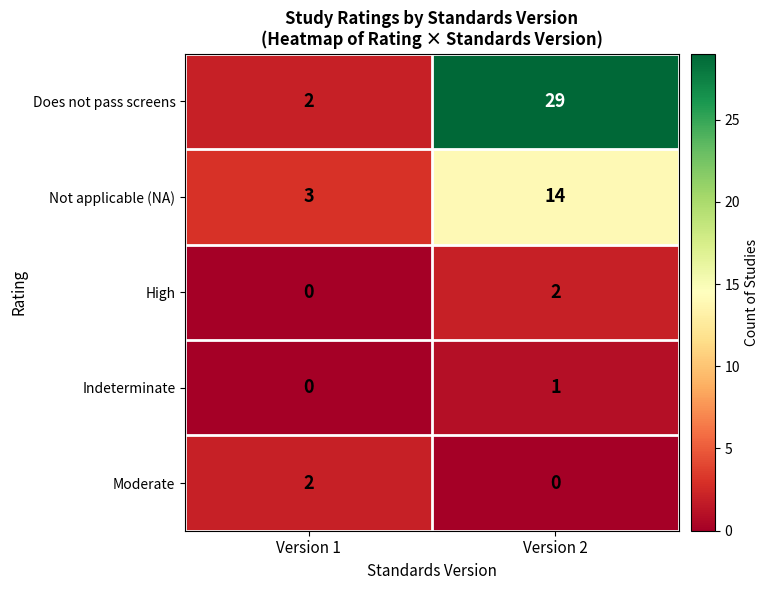

At how many categories does at least one series exceed 20?

1